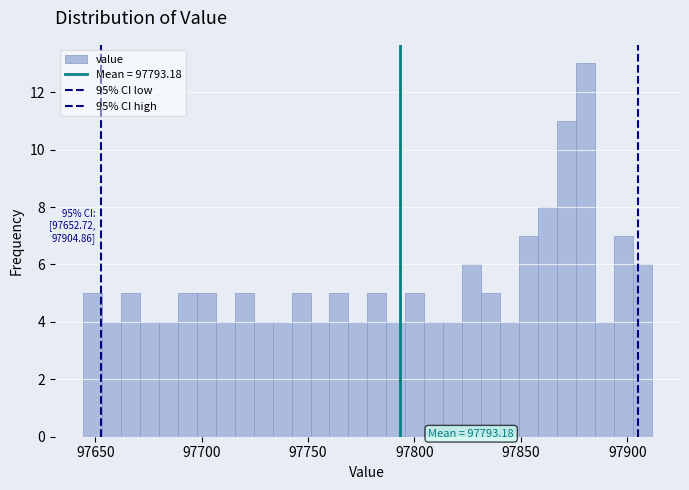

Around what value on the x-axis is the tallest bar? Give the approximate position of its centre, as read against the axis.

97880